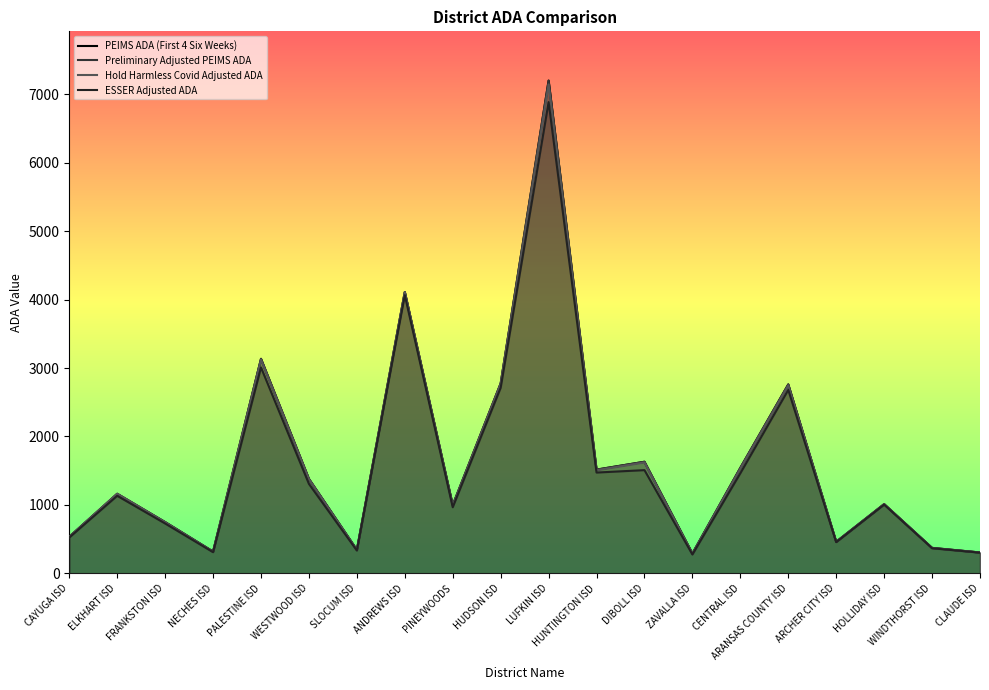

What is the smallest value displayed?

275.2